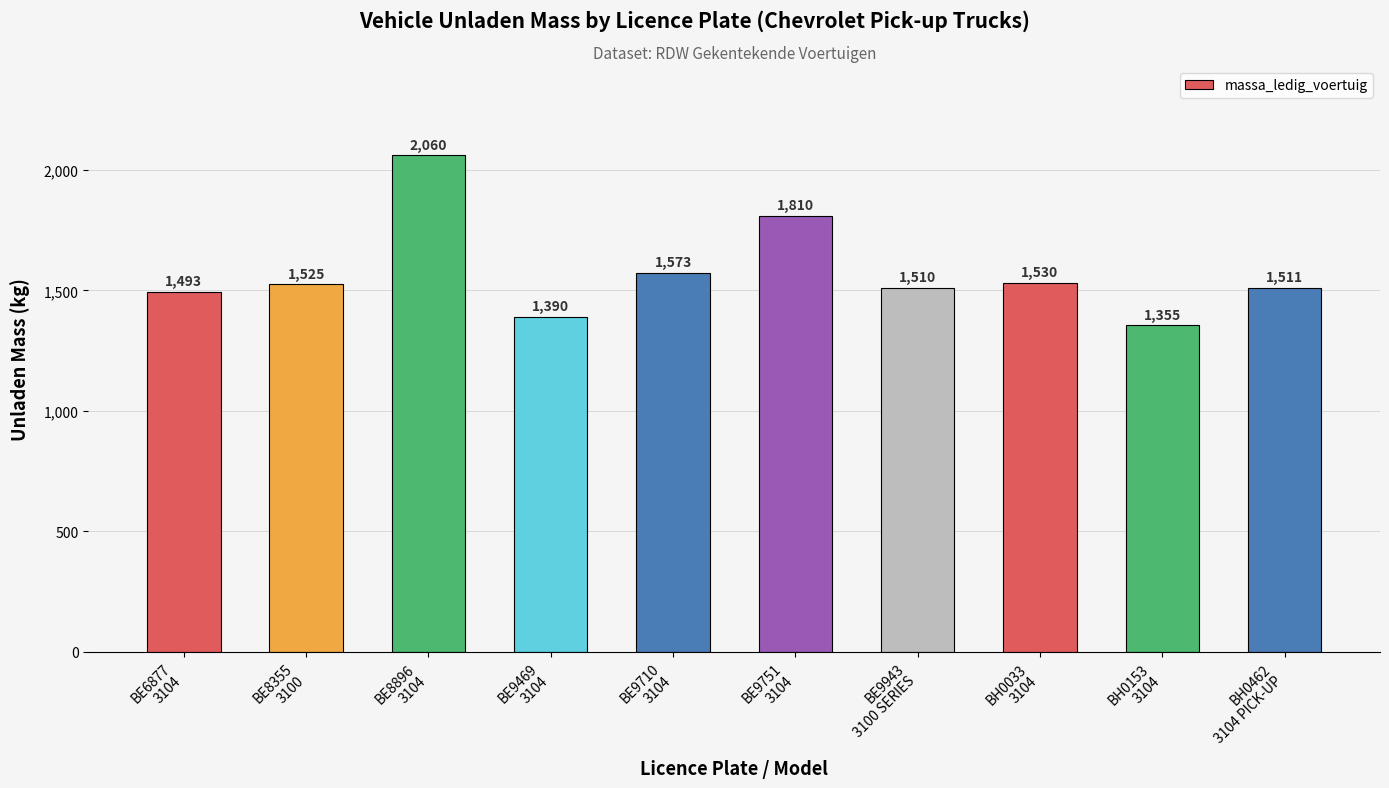

How many series are shown in this chart?

1